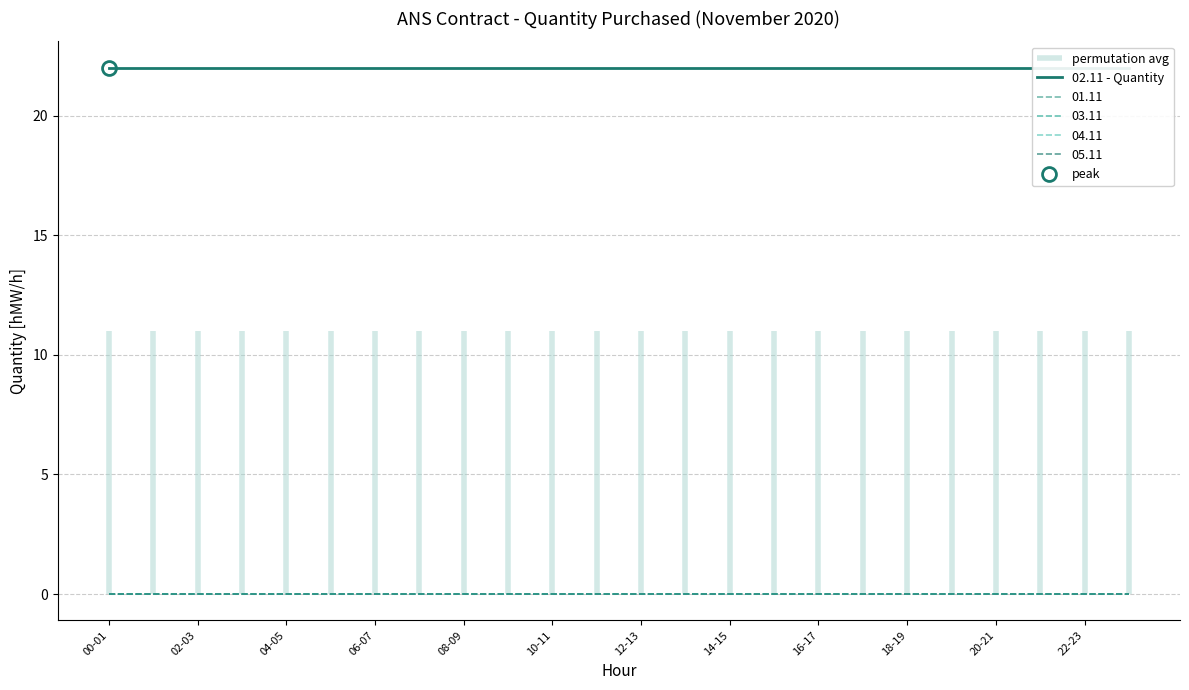

True or false: 05.11 and 03.11 intersect in this chart.

False